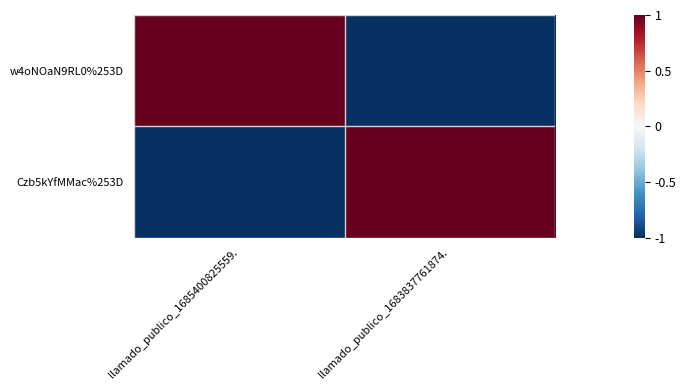

Which category has the lowest value across all series?

llamado_publico_1683837761874.